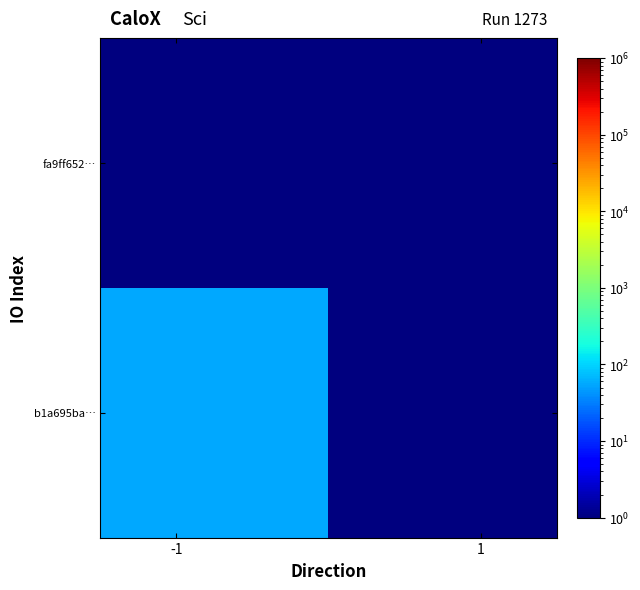

What is the maximum value shown in the chart?

55.0